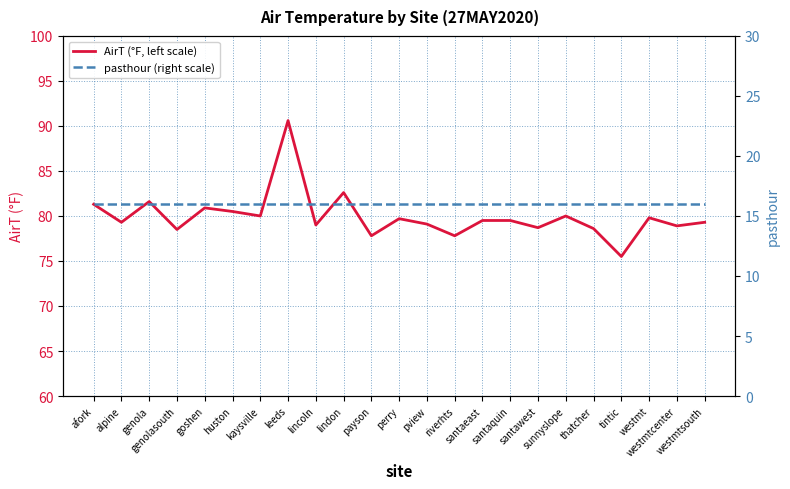

The pasthour (right scale) series shows 25.3 at alpine. True or false?

False